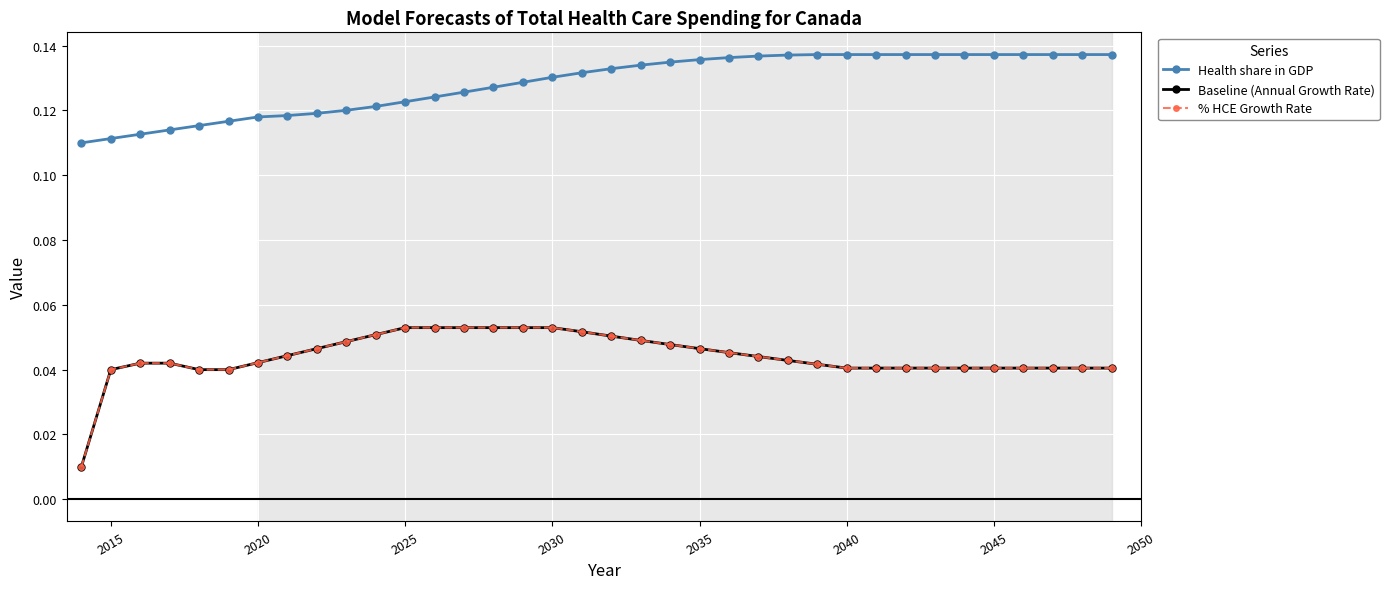

True or false: % HCE Growth Rate and Baseline (Annual Growth Rate) intersect in this chart.

False